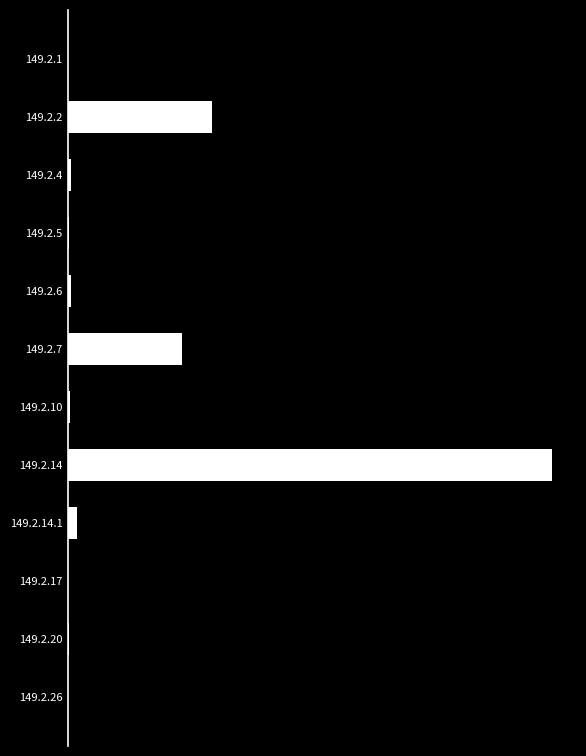

What is the difference between the maximum and second lowest values?

387596